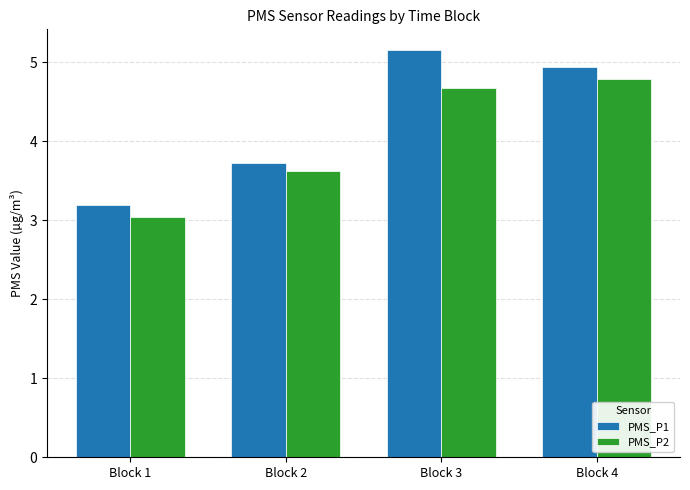

What is the total value across all series at Block 2?

7.3